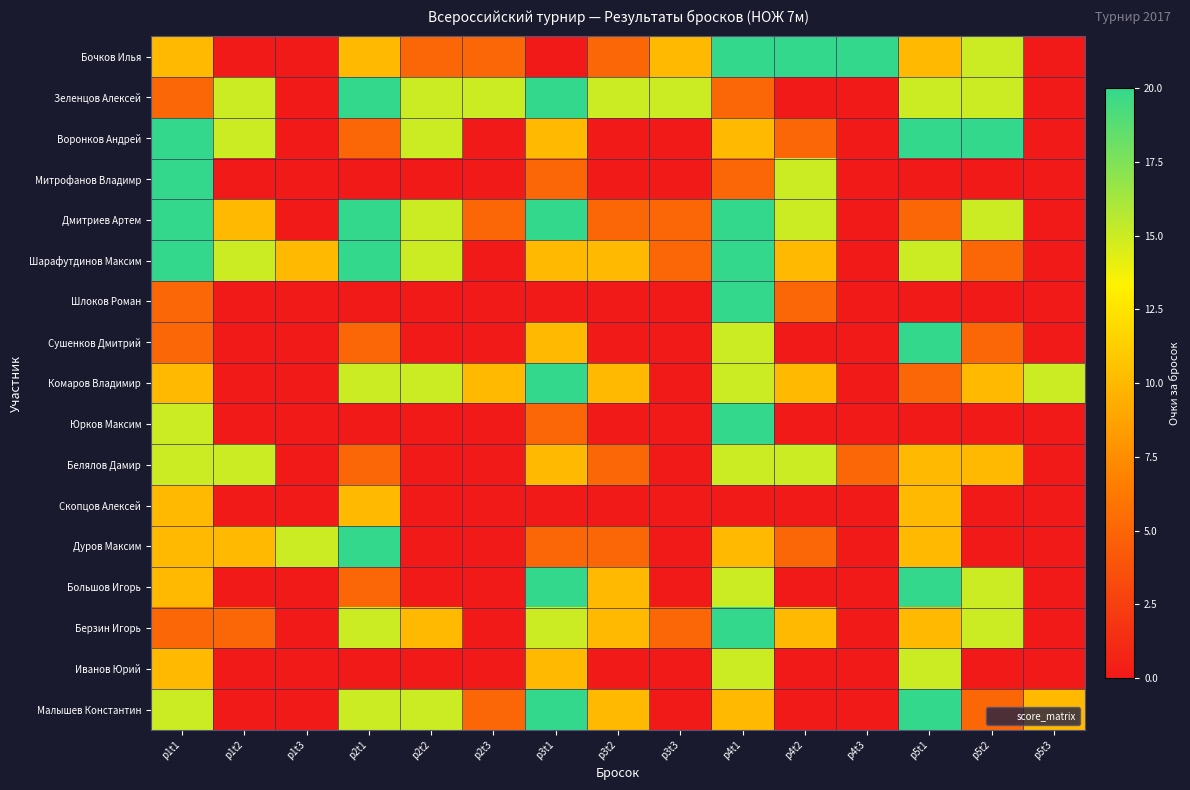

What is the spread (max minus min) of values at p3t1?

20